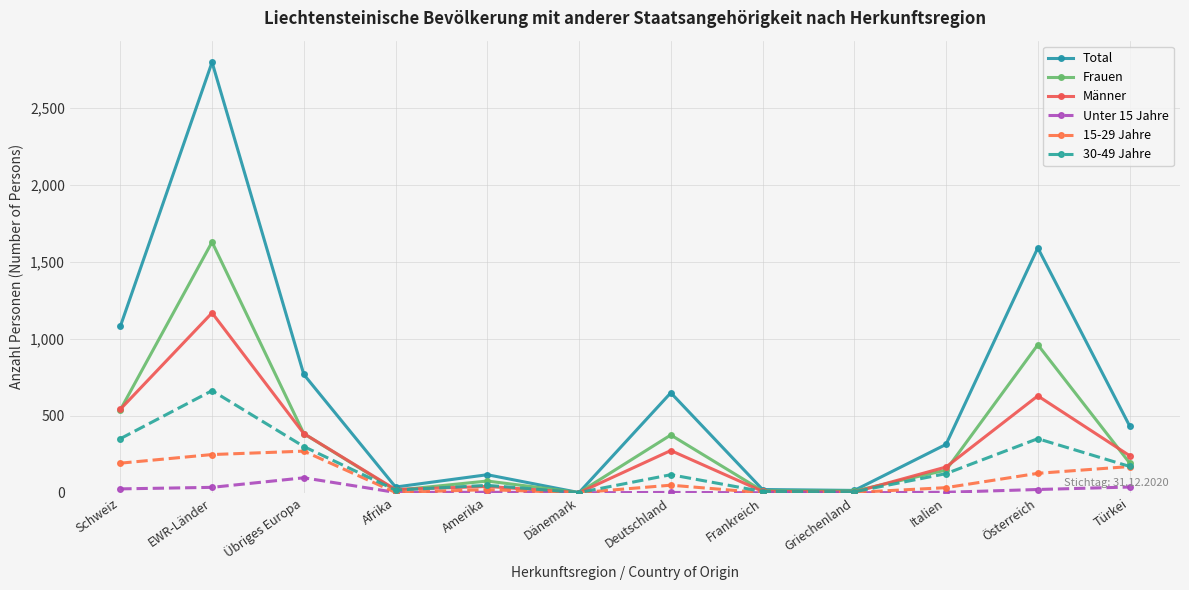

At which category does the chart reach its peak across all series?

EWR-Länder